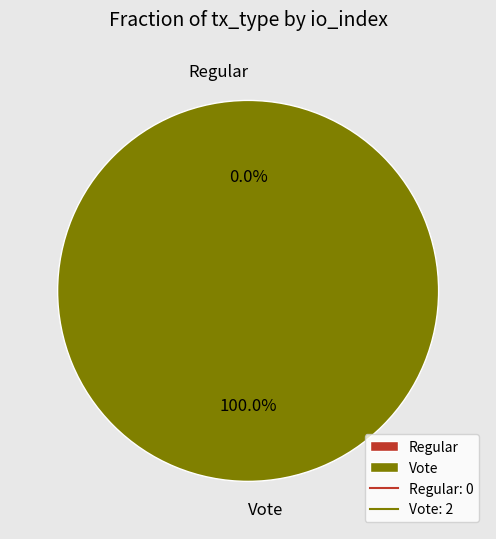

Do Vote and Regular together represent more than half of the pie?

Yes